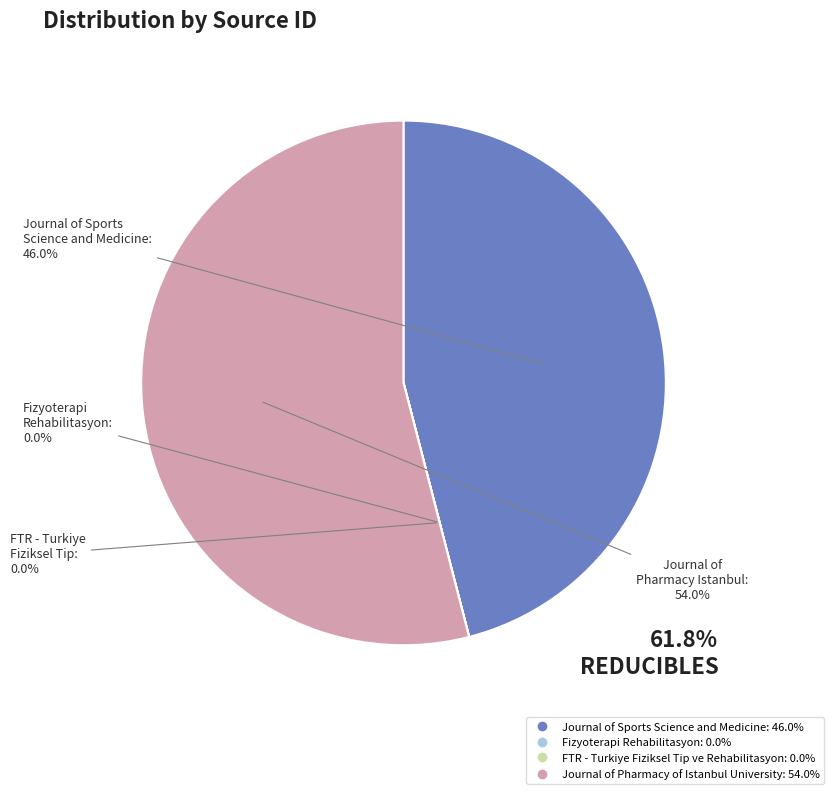

What portion of the pie excludes Journal of Pharmacy of Istanbul University?

46.0%